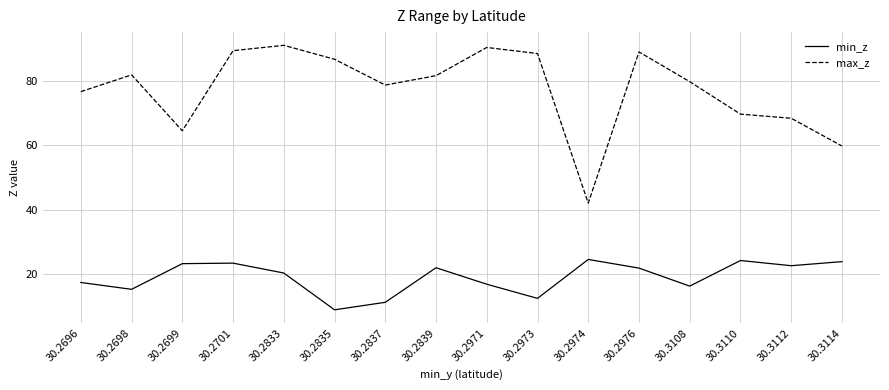

List the series in order of their peak value, lowest first.

min_z, max_z